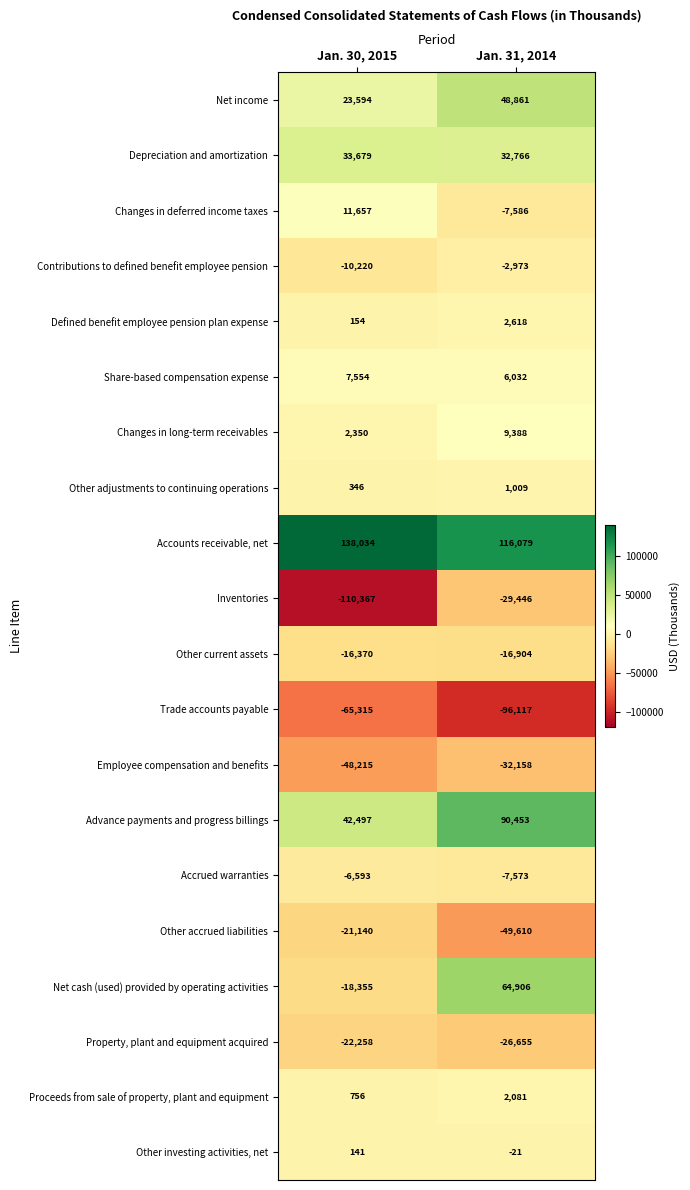

Rank the series by their maximum value, from highest to lowest.

Accounts receivable, net, Advance payments and progress billings, Net cash (used) provided by operating activities, Net income, Depreciation and amortization, Changes in deferred income taxes, Changes in long-term receivables, Share-based compensation expense, Defined benefit employee pension plan expense, Proceeds from sale of property, plant and equipment, Other adjustments to continuing operations, Other investing activities, net, Contributions to defined benefit employee pension, Accrued warranties, Other current assets, Other accrued liabilities, Property, plant and equipment acquired, Inventories, Employee compensation and benefits, Trade accounts payable